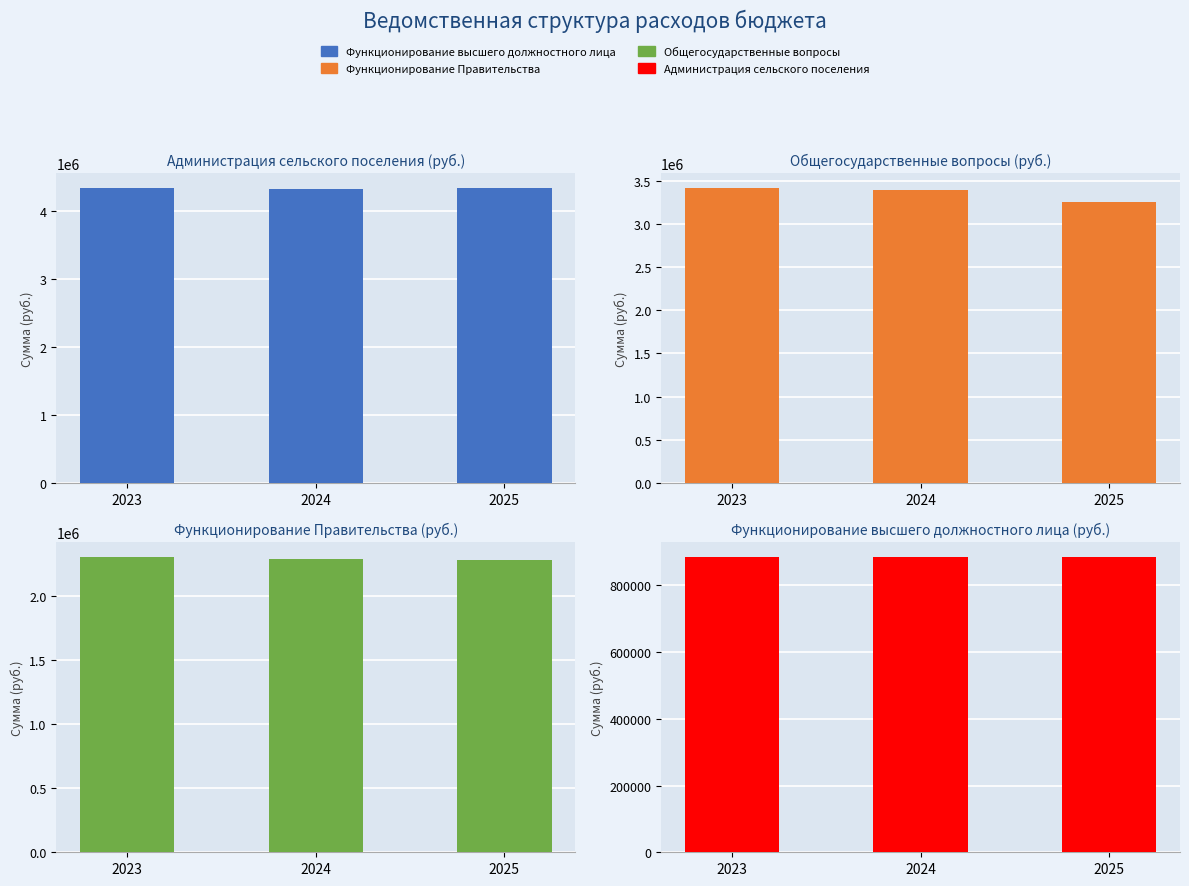

Is it true that Администрация сельского поселения equals 4348470.4 at 2025?

True